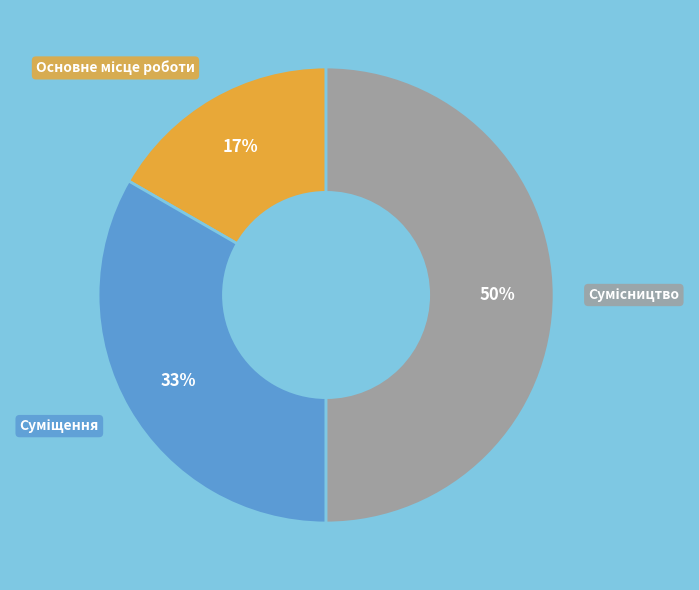

Count the number of slices in the pie.

3